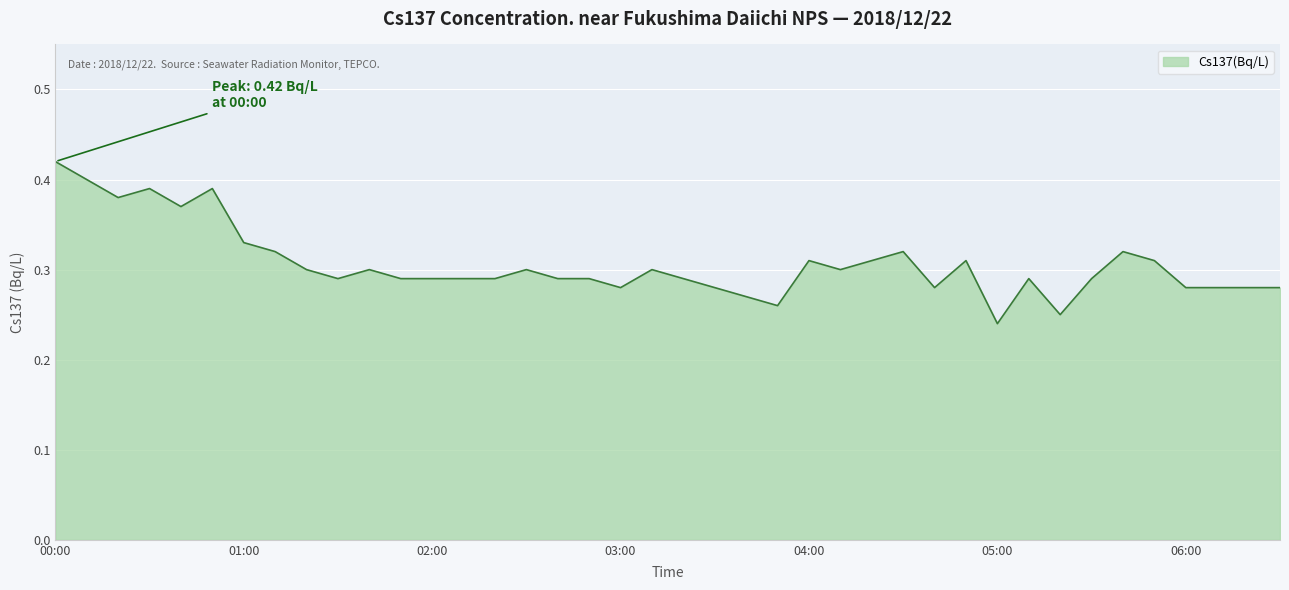

At which label is the value closest to 0?

05:00